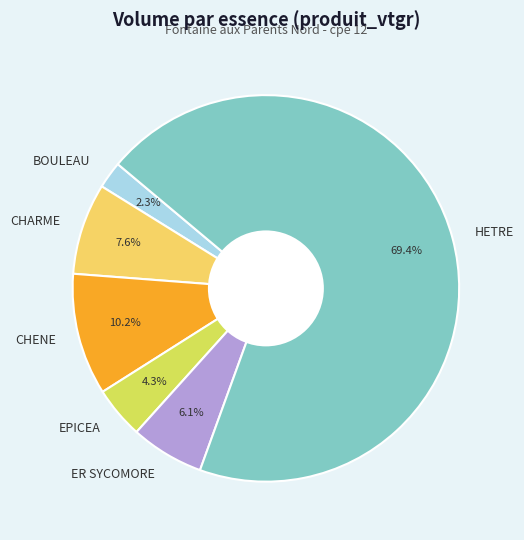

Is the sum of CHENE and EPICEA greater than half?

No